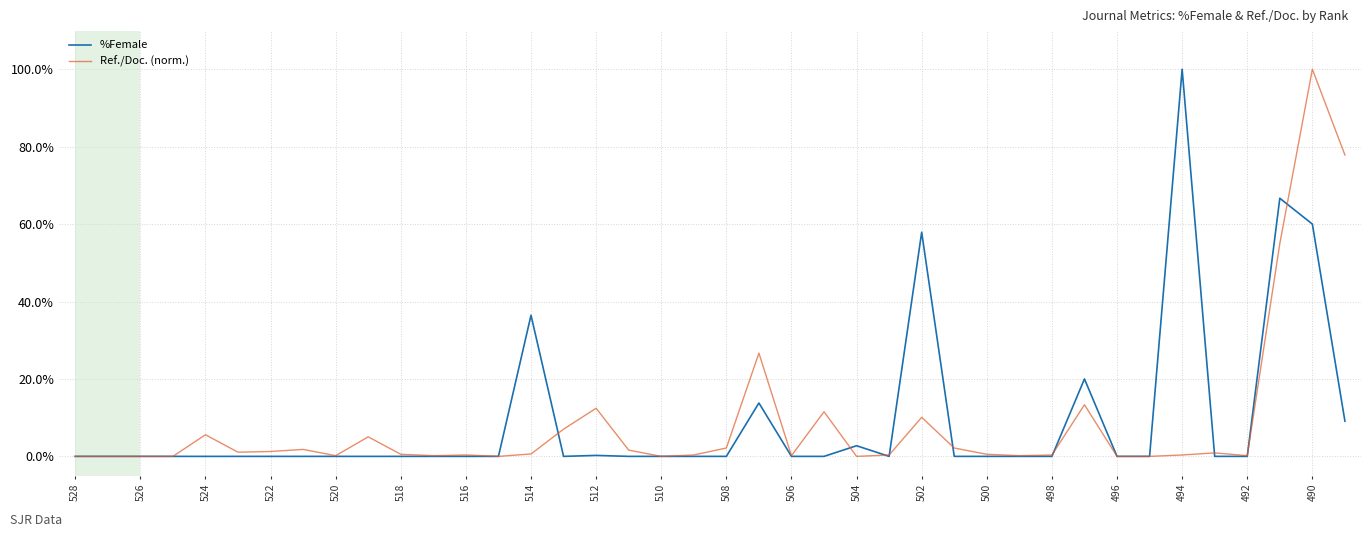

What is the maximum value for Ref./Doc. (norm.)?

100.0